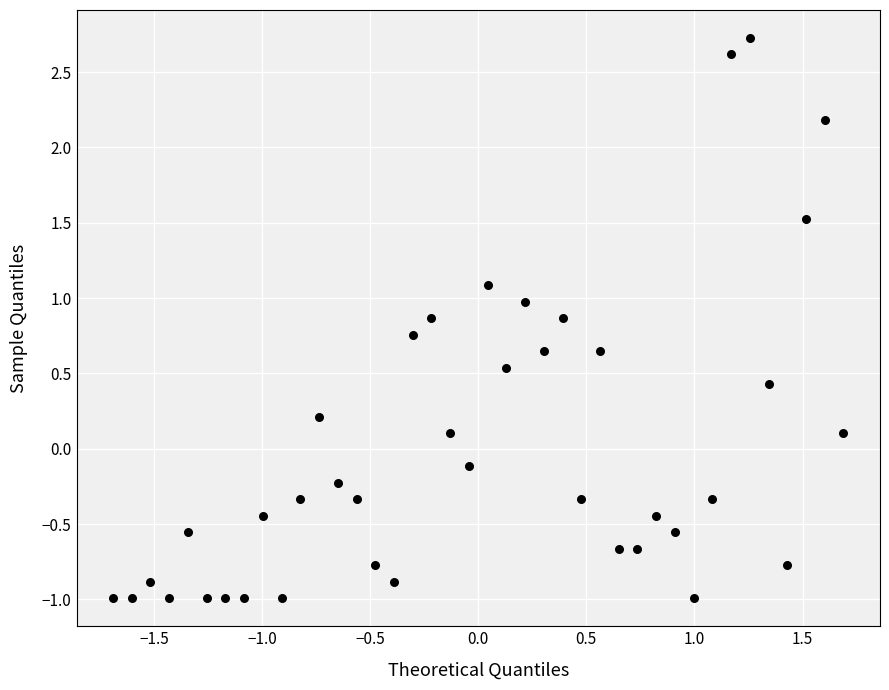

What is the range of Y values (max minus min)?

3.7